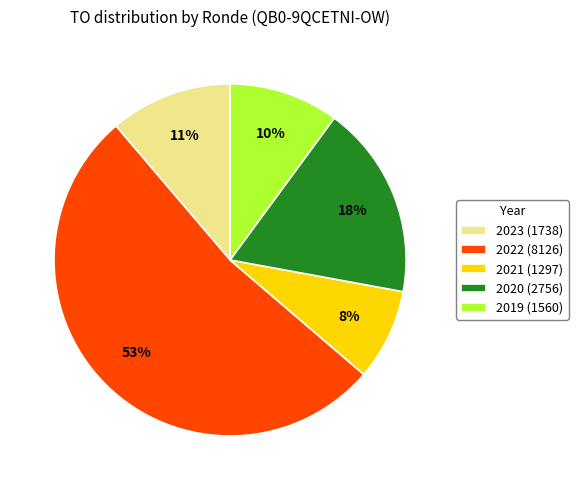

Between 2023 (1738) and 2020 (2756), which is larger?

2020 (2756)